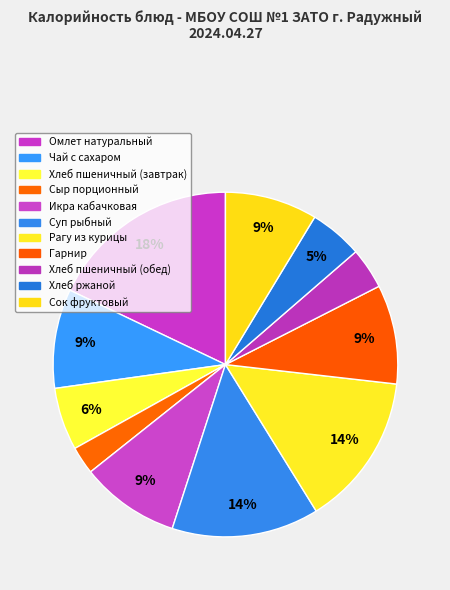

To the nearest percent, what is the difference between the largest and smallest slice percentages?

15%